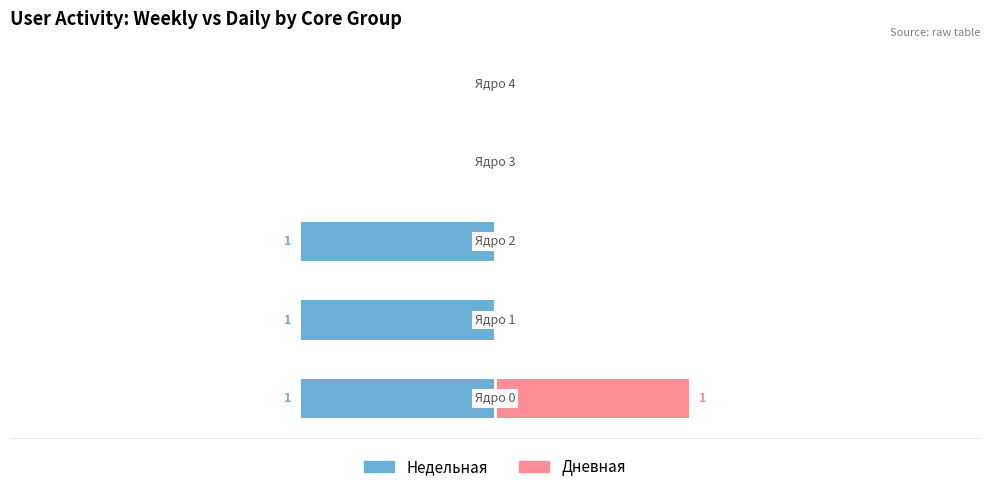

Reading right to left, extract all data points from this chart.

Недельная: 0	0	-1	-1	-1
Дневная: 0	0	0	0	1